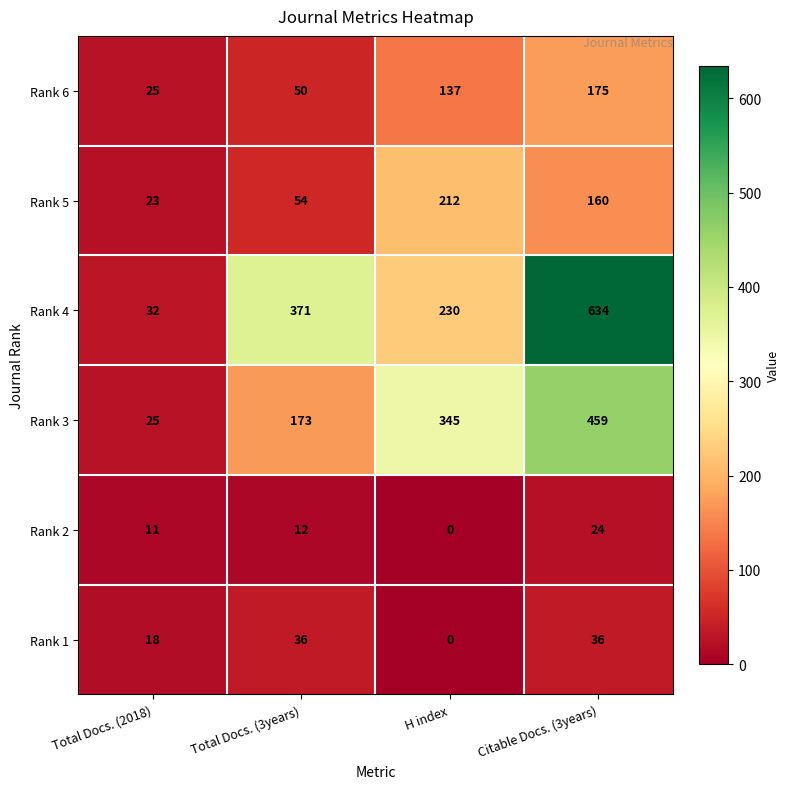

Which series changed the most between Total Docs. (2018) and Citable Docs. (3years)?

Rank 4